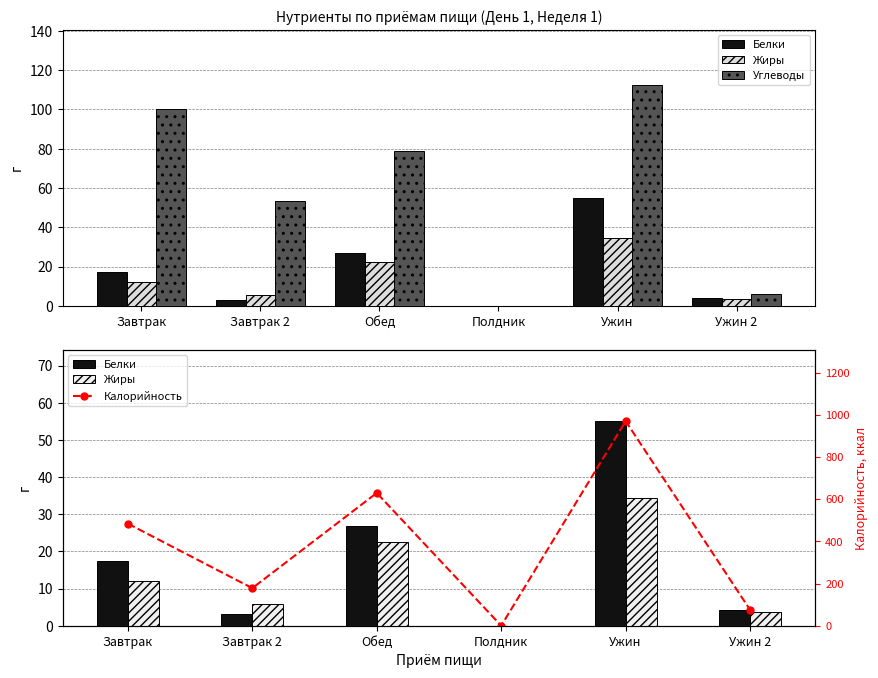

At which category is the sum across all series the highest?

Ужин